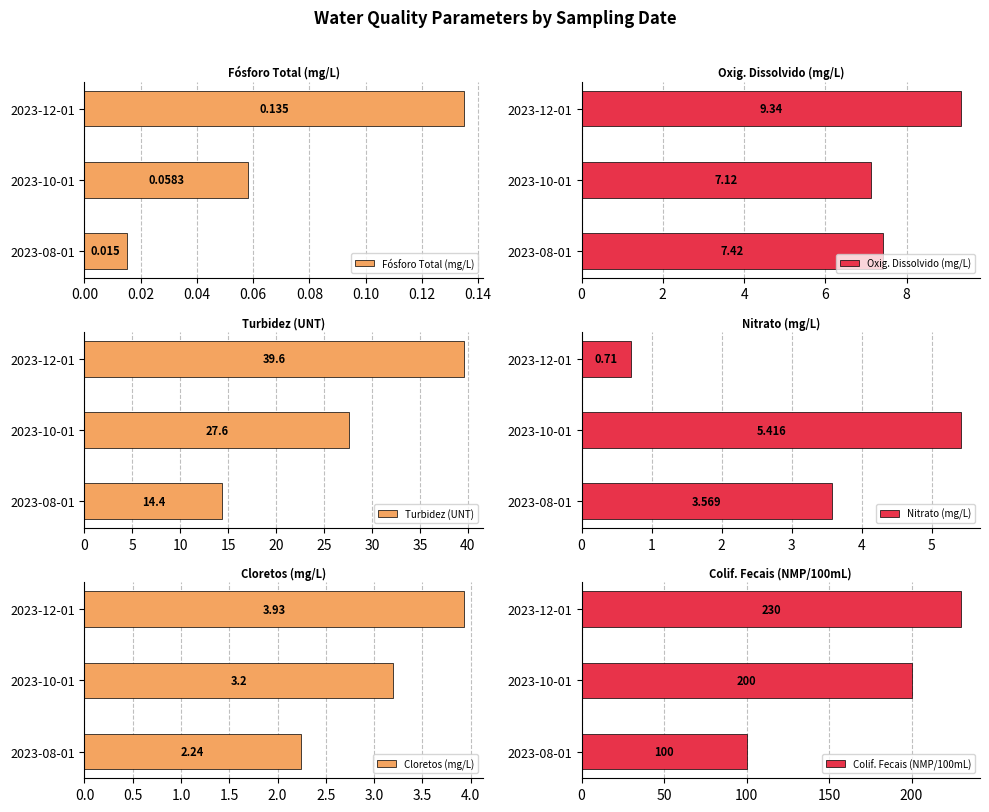

Count the number of categories in the chart.

3